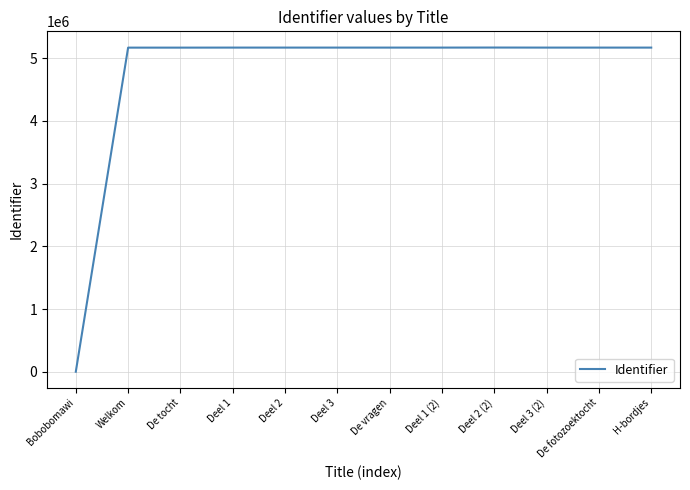

The chart shows a value of 0 at Bobobomawi. True or false?

True